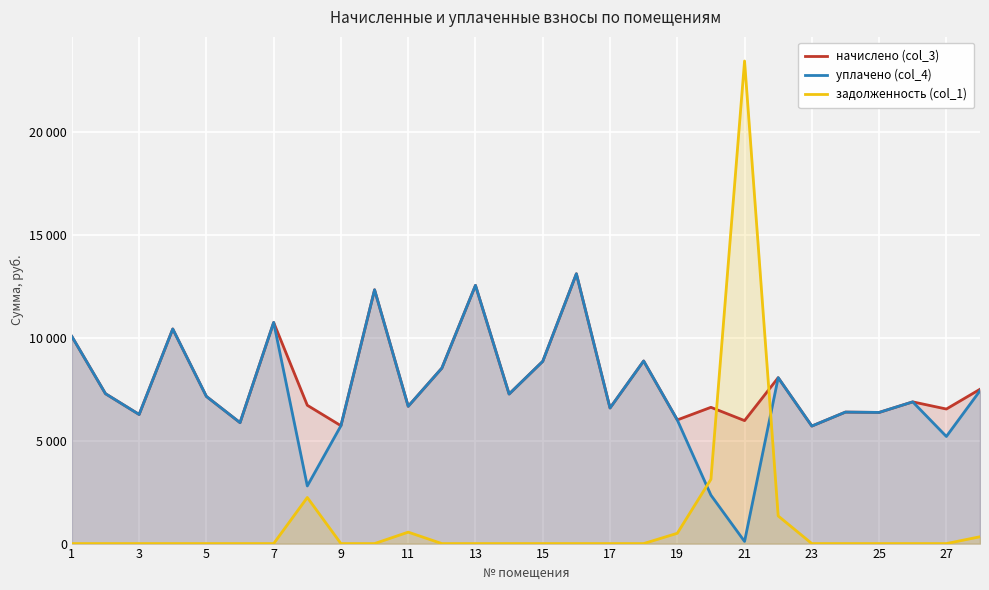

What are all the series names shown in the legend?

начислено (col_3), уплачено (col_4), задолженность (col_1)